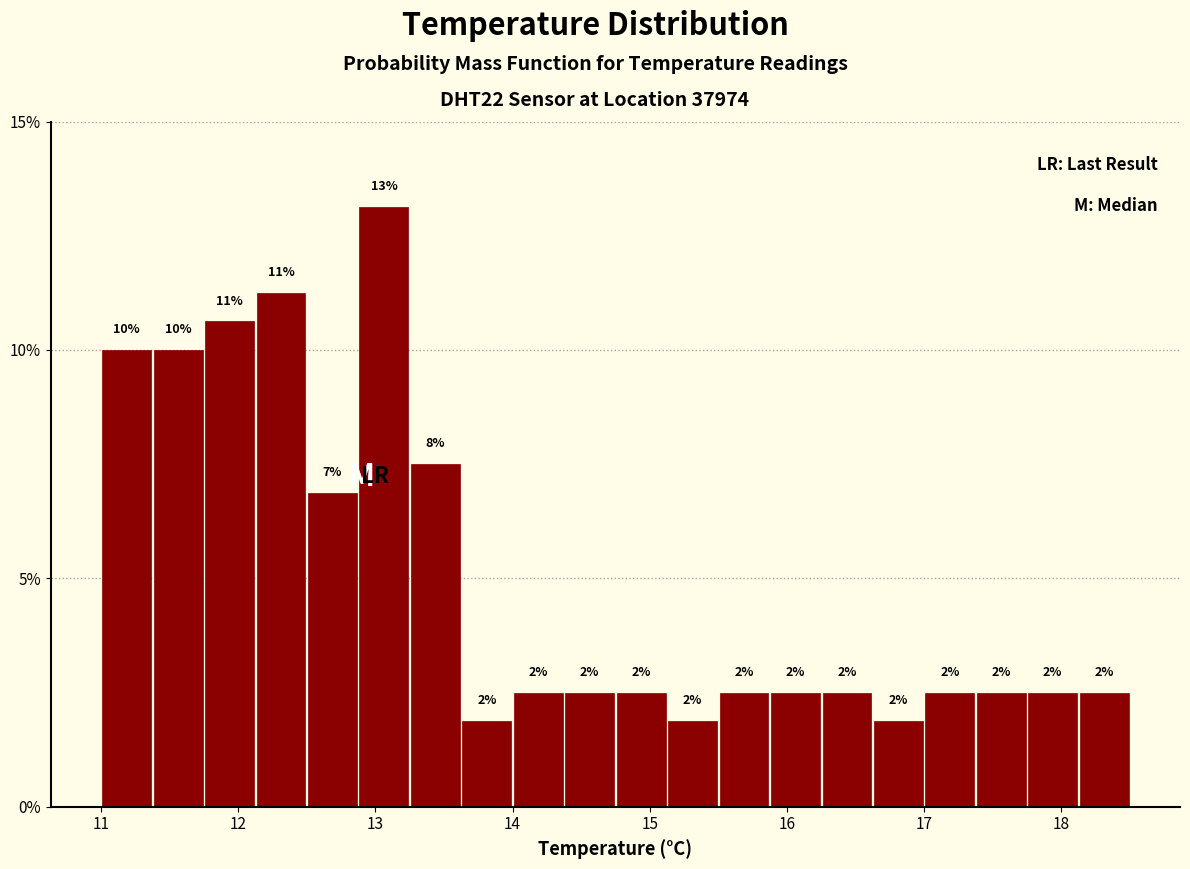

Around what value on the x-axis is the tallest bar? Give the approximate position of its centre, as read against the axis.

13.1